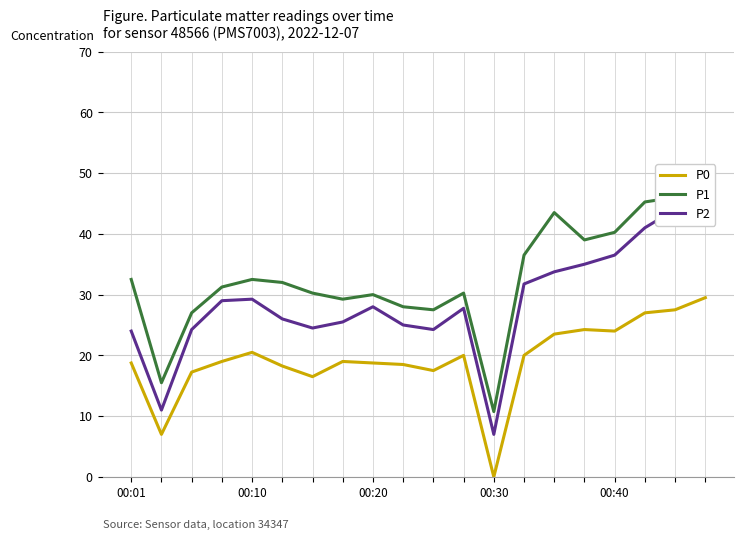

What is the difference between the maximum and minimum values in the P1 series?

35.2